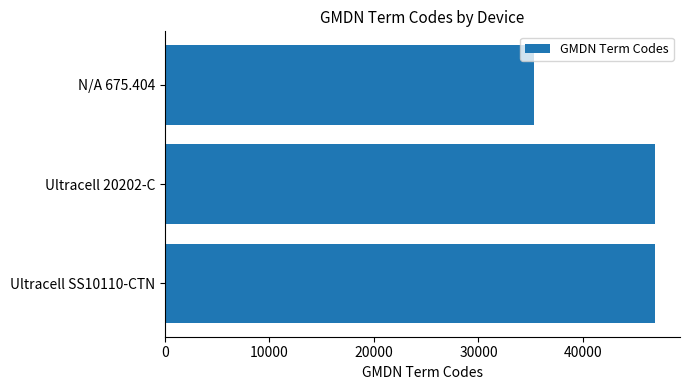

What is the average value?

43052